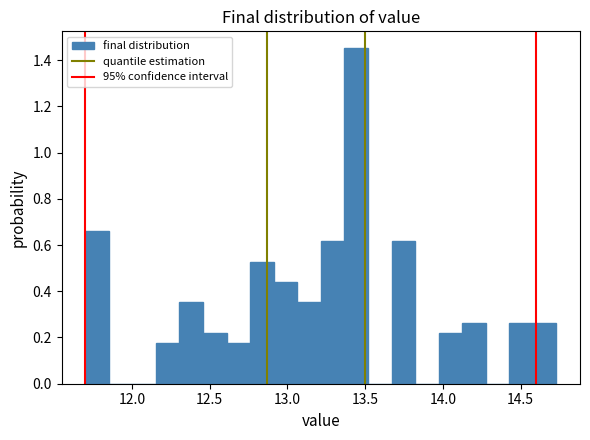

Read against the x-axis, roughly where is the centre of the tallest bar?

13.45